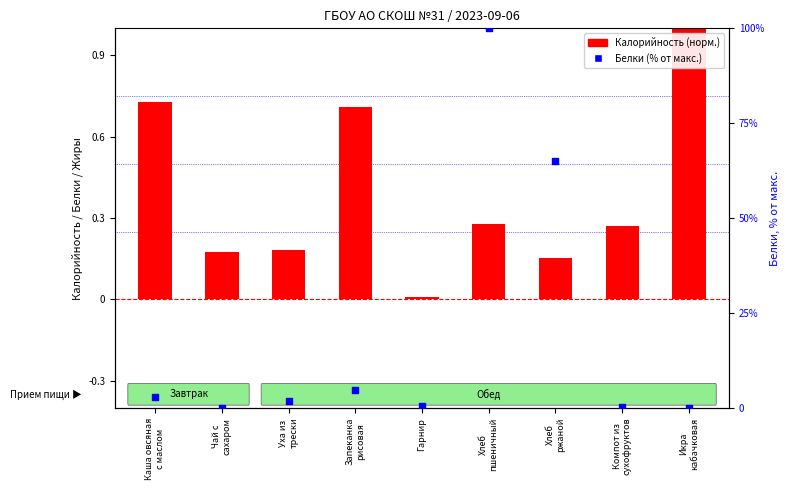

What is the total value across all series at Чай с
сахаром?

0.2